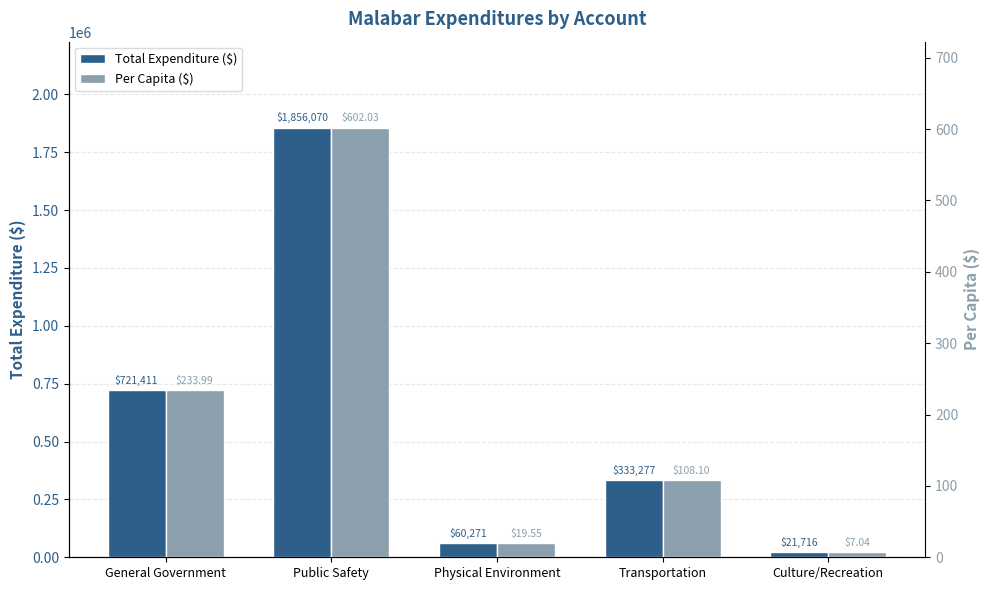

At which label does Total Expenditure ($) first exceed 333277?

General Government